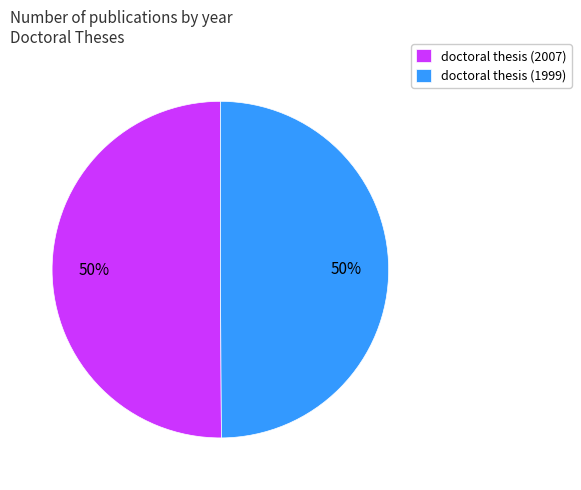

What percentage is the doctoral thesis (2007) slice, to the nearest percent?

50%